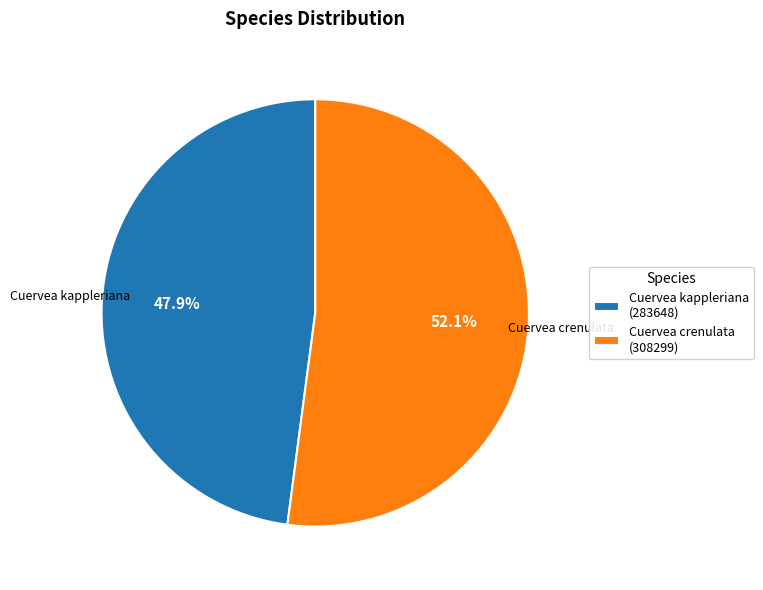

How many slices are in this pie chart?

2